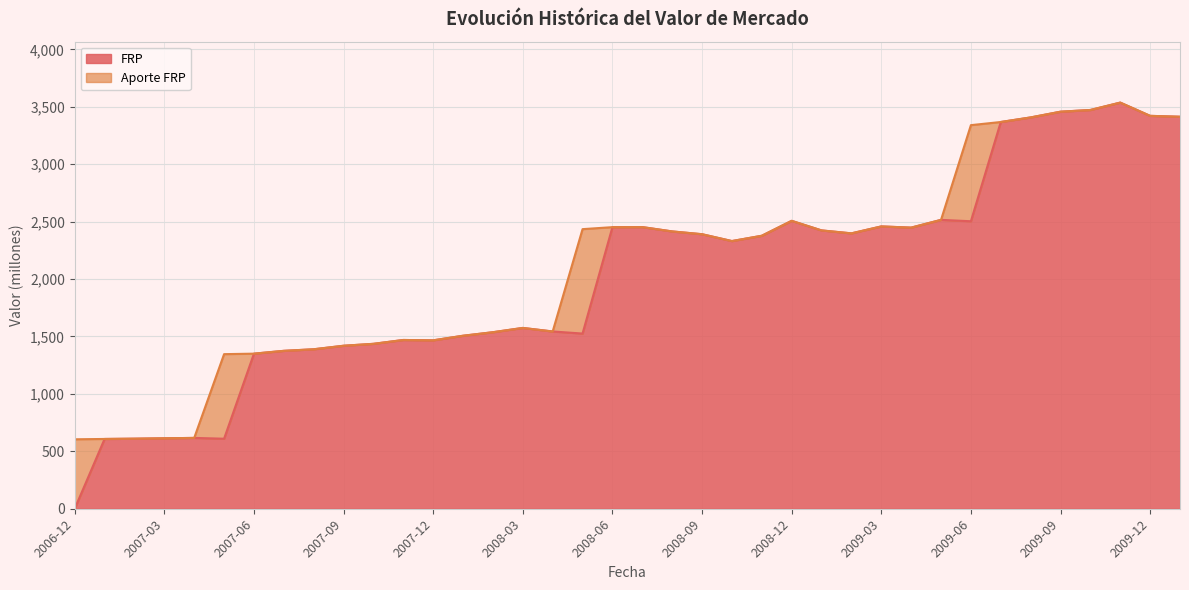

What is the greatest value displayed?

3536.2